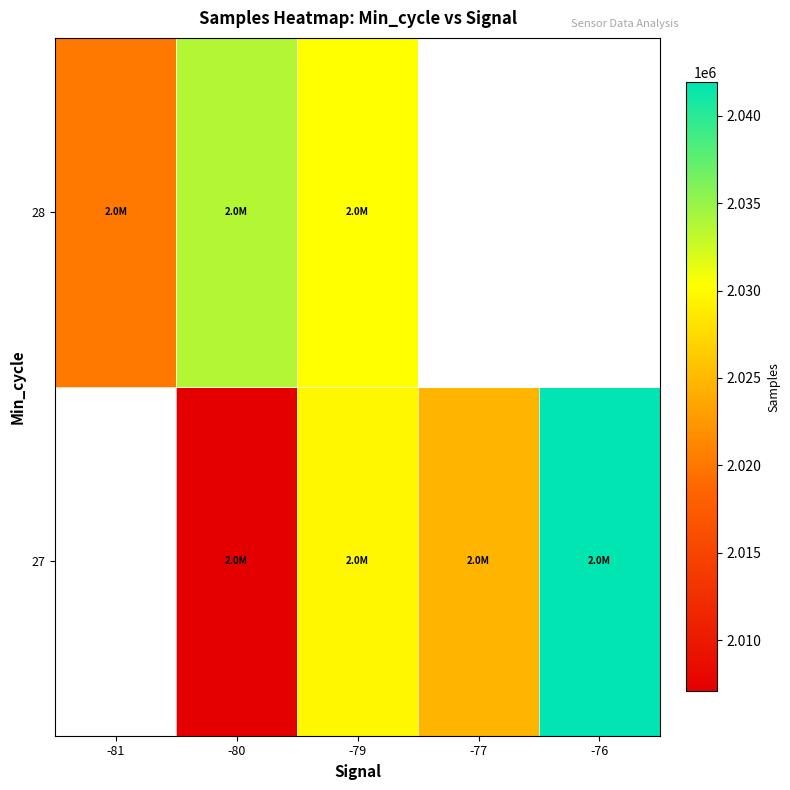

What is the minimum value shown in the chart?

2007078.0